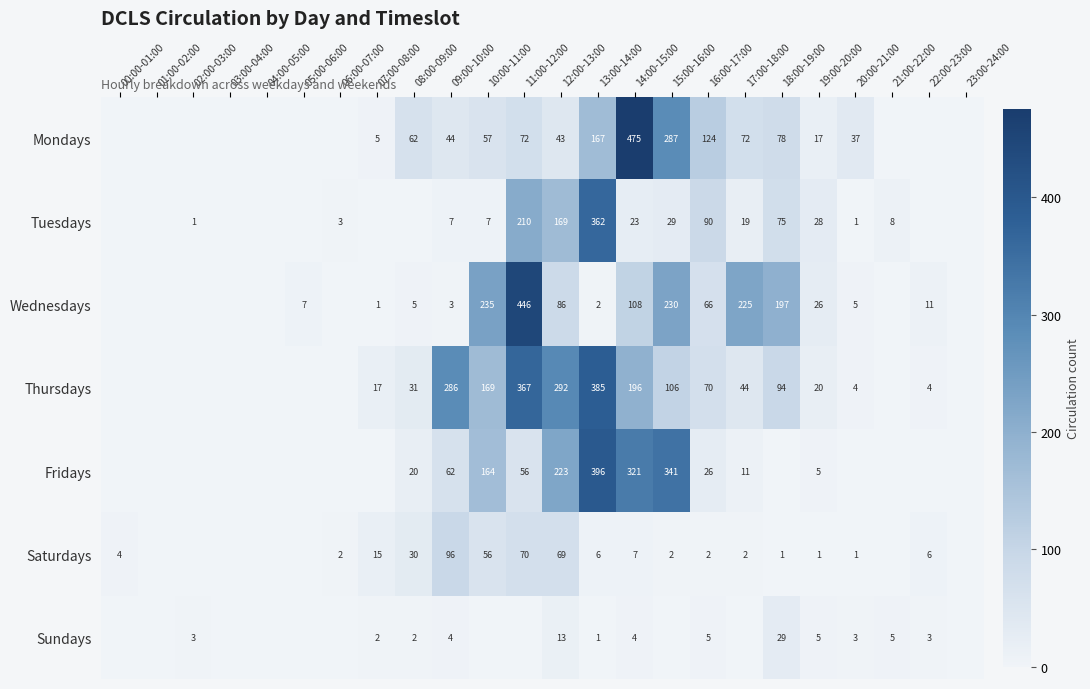

Which series changed the most between 09:00-10:00 and 16:00-17:00?

Thursdays